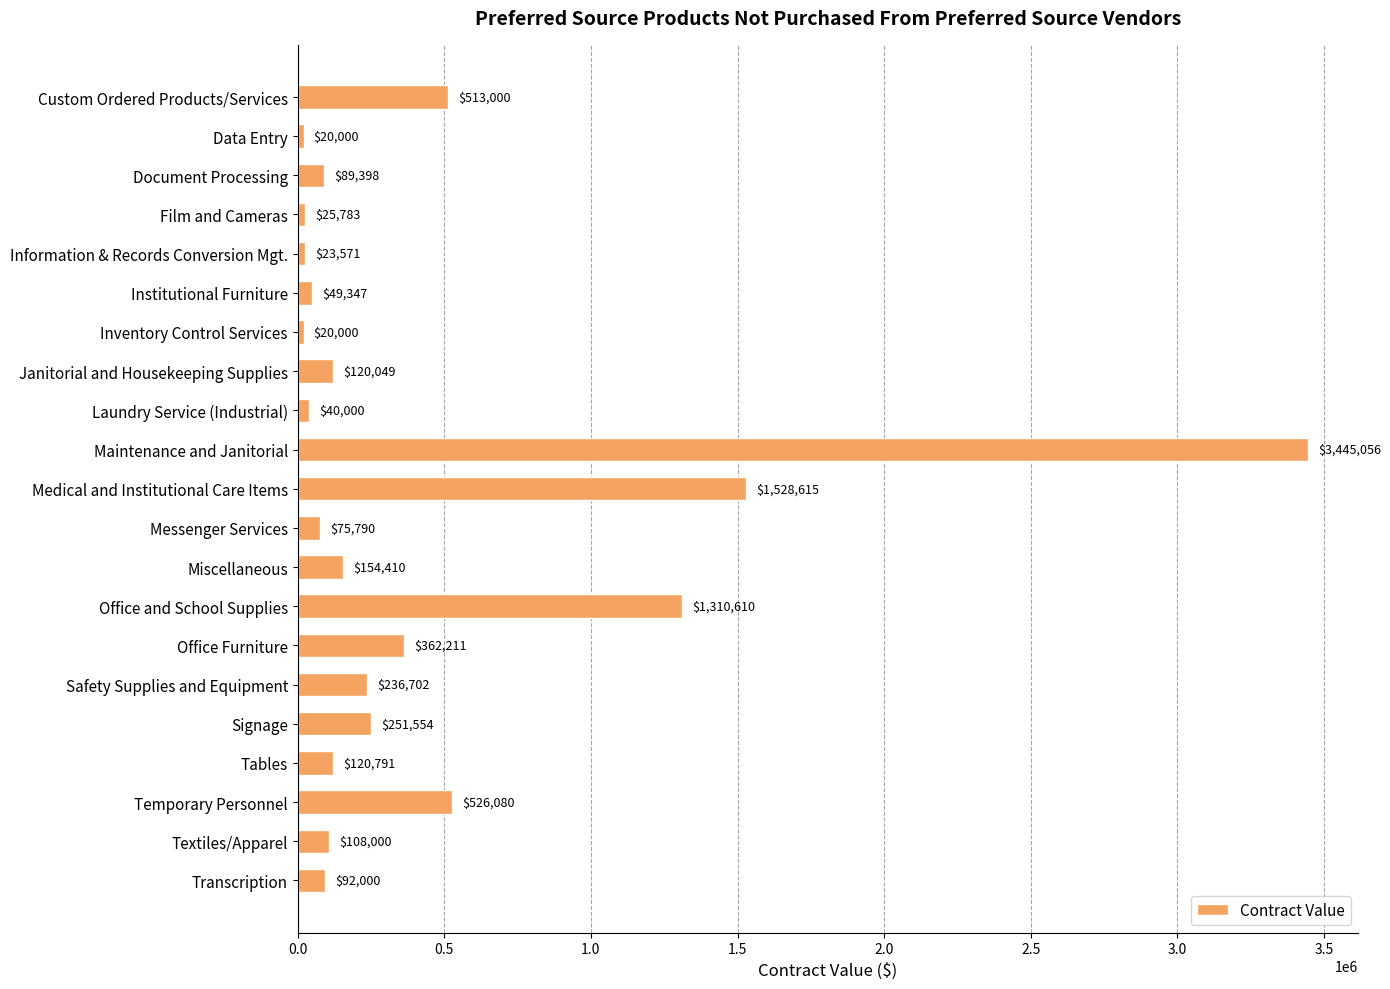

Between Safety Supplies and Equipment and Institutional Furniture, which is larger?

Safety Supplies and Equipment